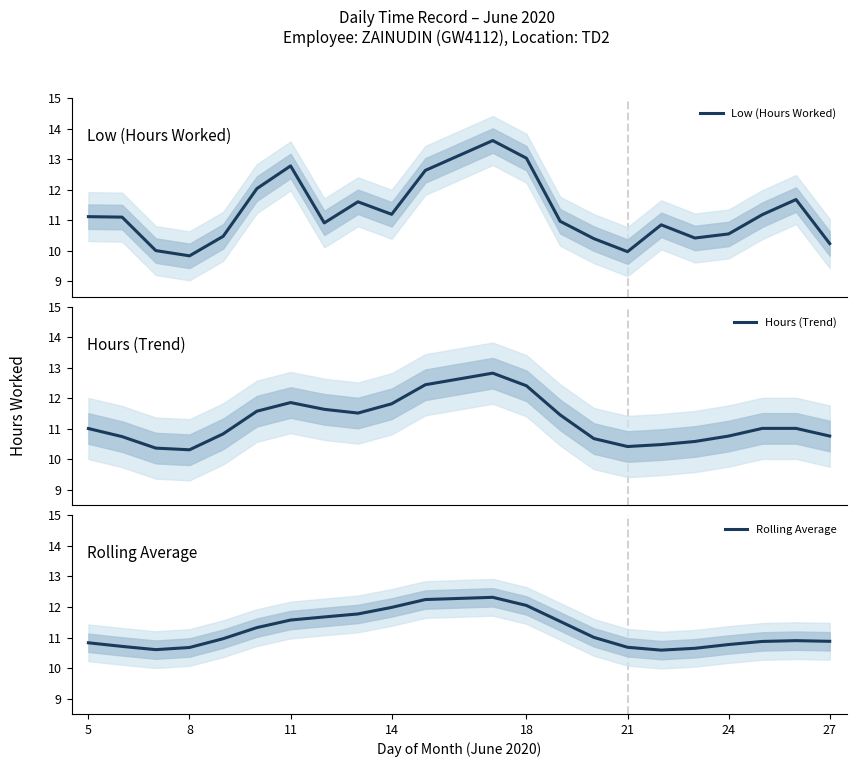

What is the smallest value displayed?

9.8